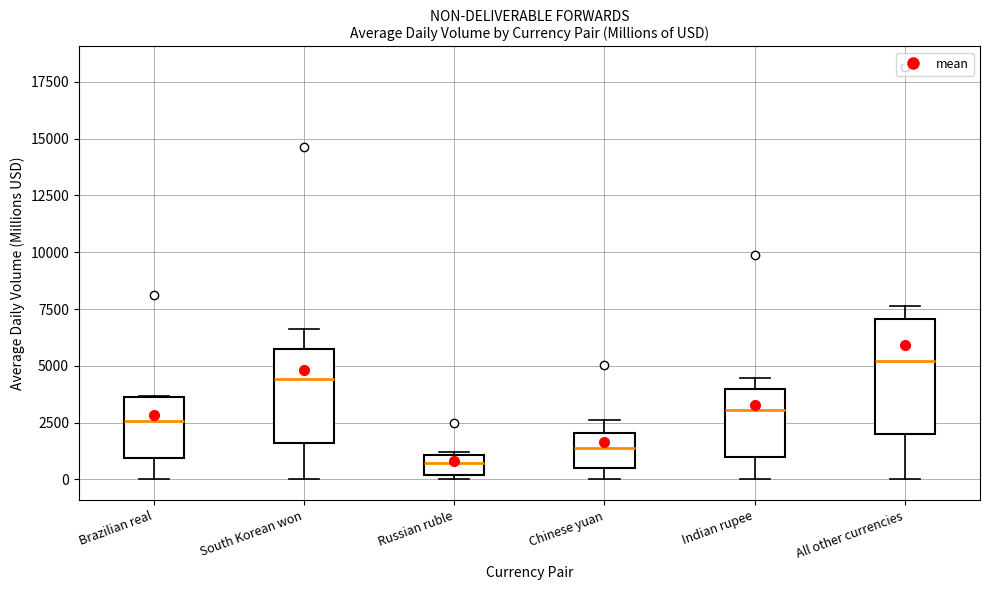

Reading left to right, transcribe this box plot: for each box, give where its median line is, the range the box spans, and where its two whiskers end, as read against the y-axis. The values are not printed on the chart, so give them approximately, as read against the axis.

Brazilian real: median 2500, box 1000 to 3500, whiskers 0 to 3500
South Korean won: median 4500, box 1500 to 5500, whiskers 0 to 6500
Russian ruble: median 500, box 0 to 1000, whiskers 0 (just below the box's lower edge) to 1000
Chinese yuan: median 1500, box 500 to 2000, whiskers 0 to 2500
Indian rupee: median 3000, box 1000 to 4000, whiskers 0 to 4500
All other currencies: median 5000, box 2000 to 7000, whiskers 0 to 7500